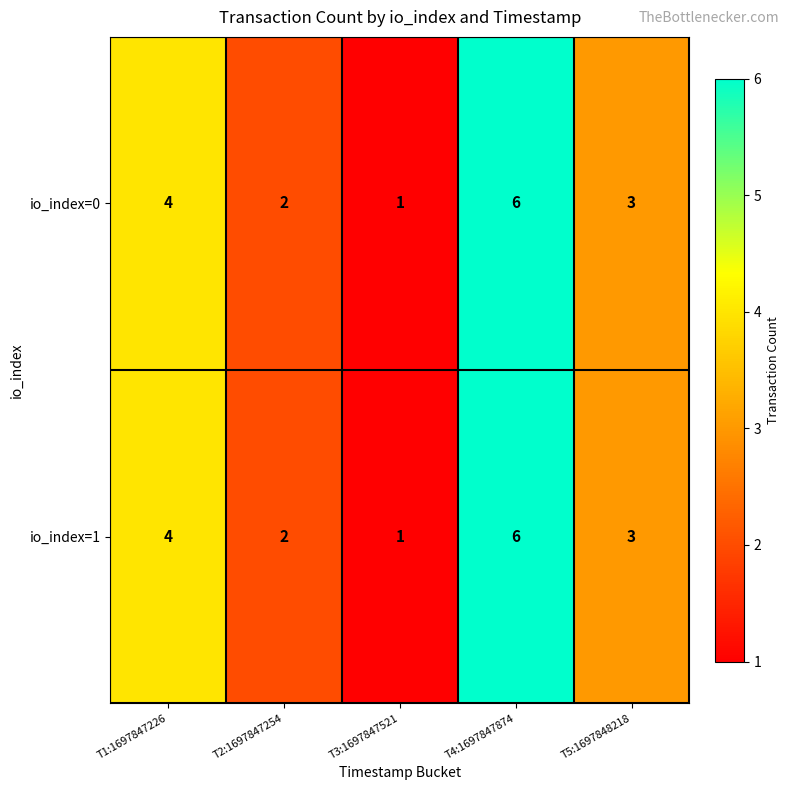

The io_index=1 series shows 1 at T2:1697847254. True or false?

False